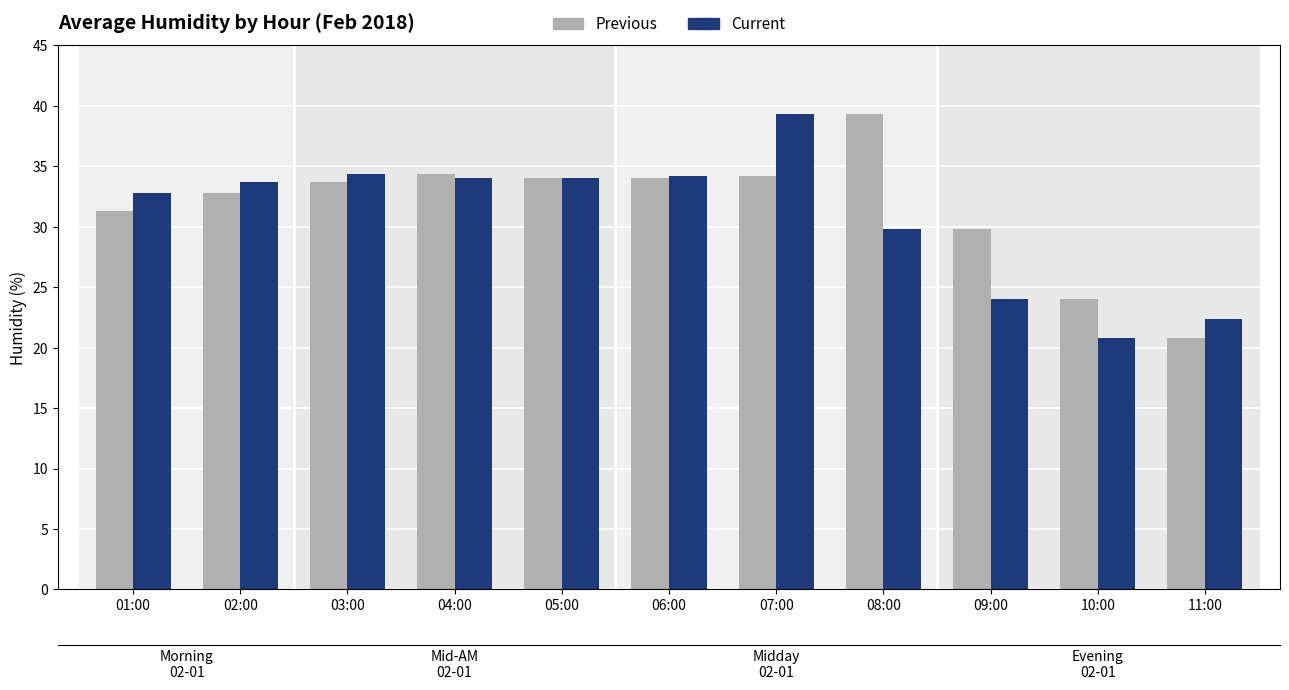

At which category is the sum across all series the highest?

07:00